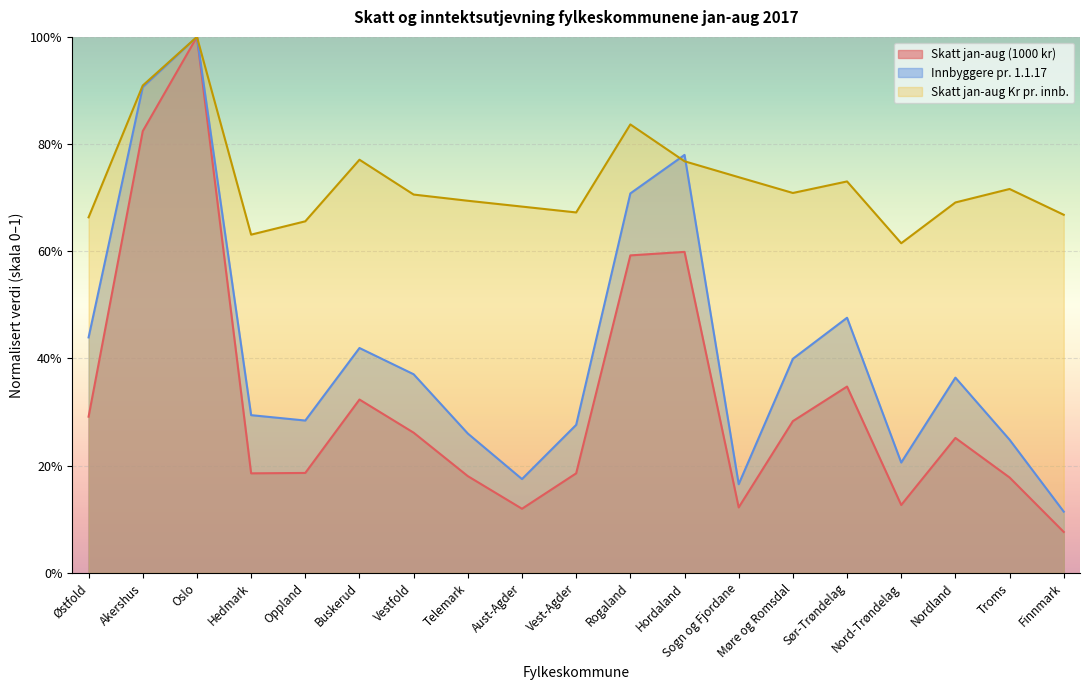

The Skatt jan-aug Kr pr. innb. series shows 1.2 at Telemark. True or false?

False